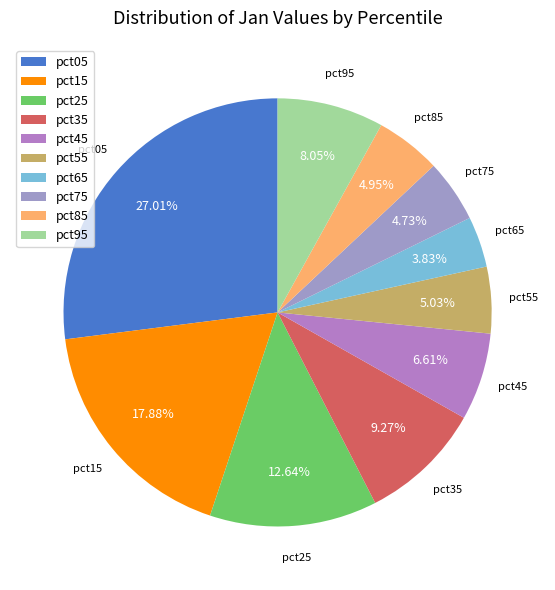

Count the number of slices in the pie.

10